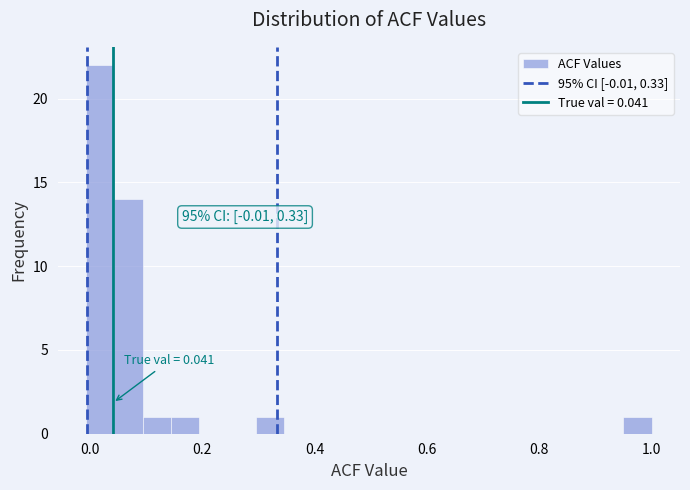

Read against the x-axis, roughly where is the centre of the tallest bar?

0.02